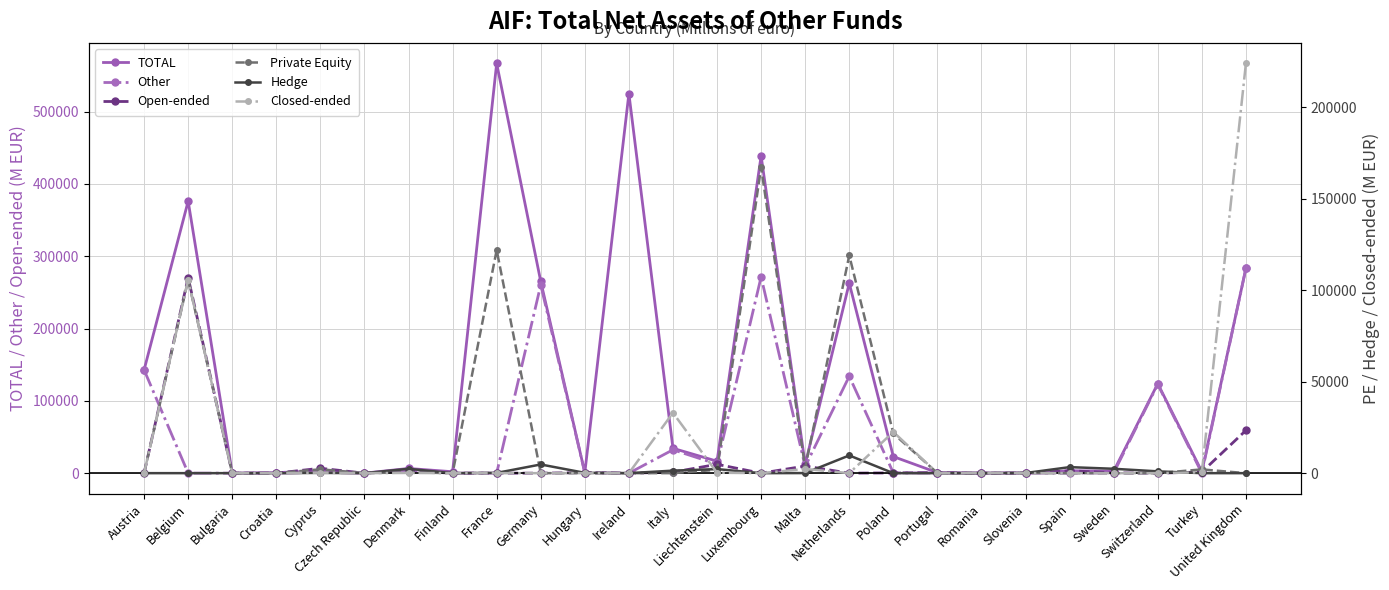

At which category does the chart reach its peak across all series?

France